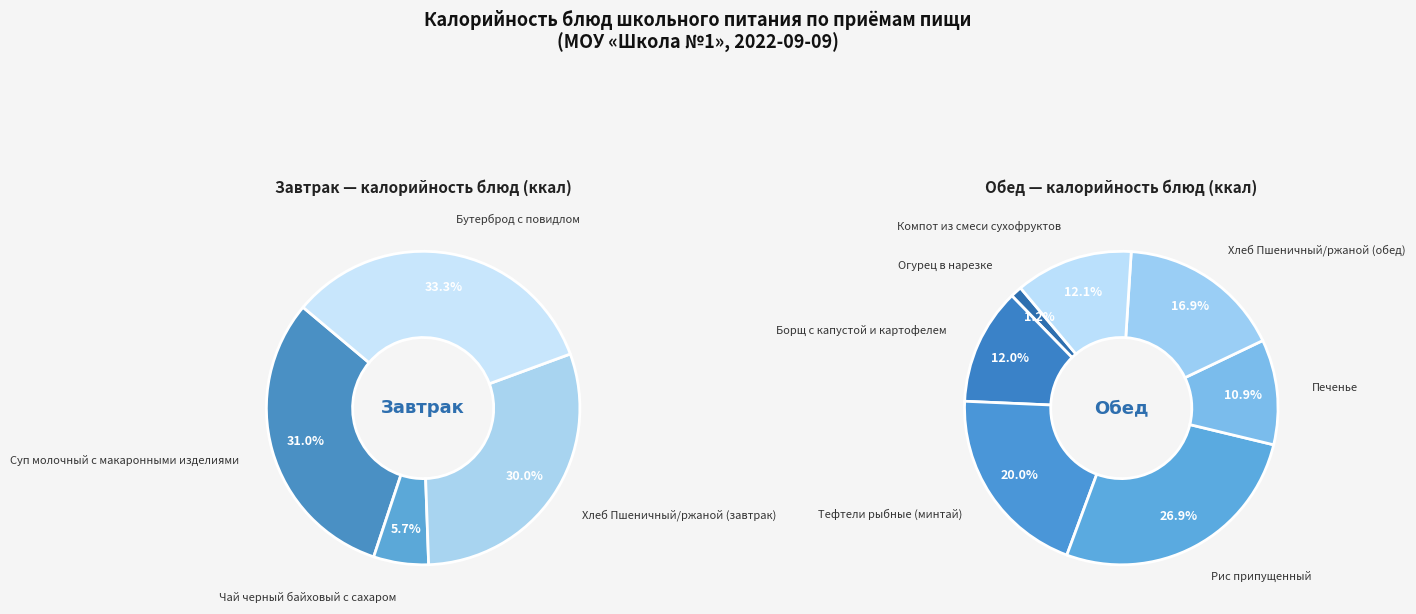

Is Суп молочный с макаронными изделиями the majority of the pie?

No